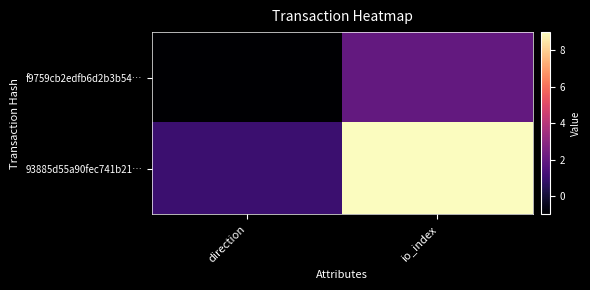

What is the spread (max minus min) of values at direction?

2